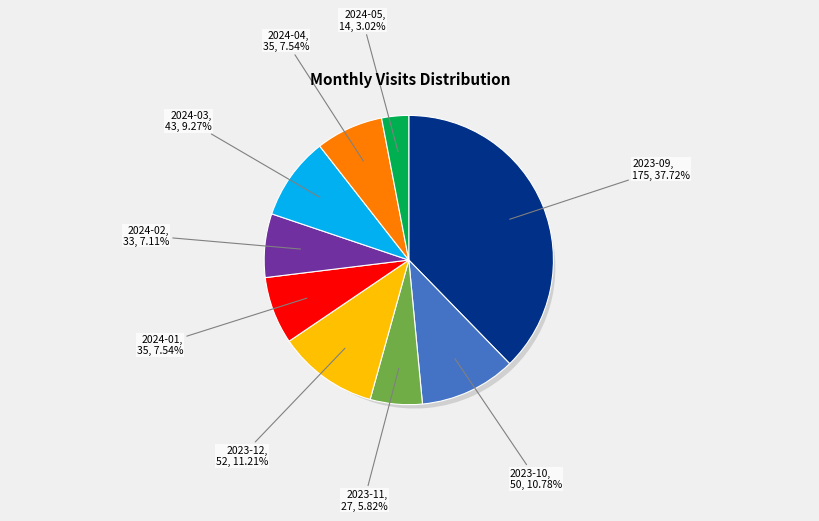

Is there any slice that represents more than half of the pie?

No